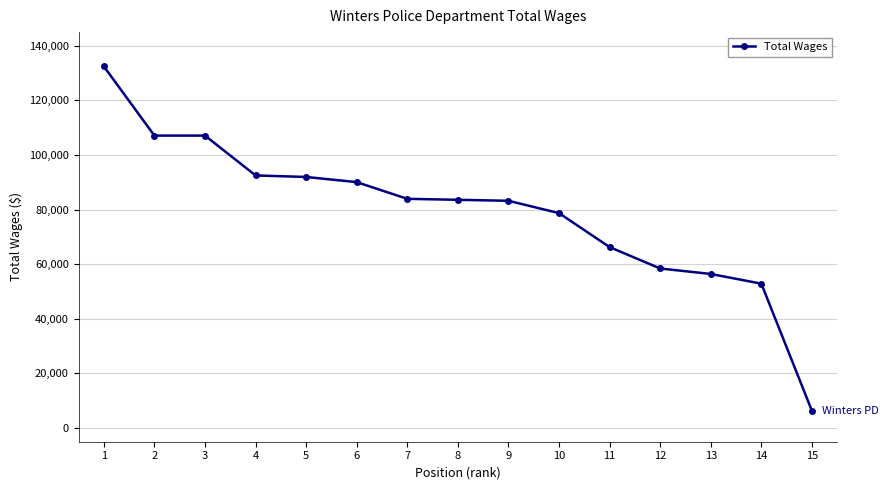

The value at 13 is 83439. True or false?

False